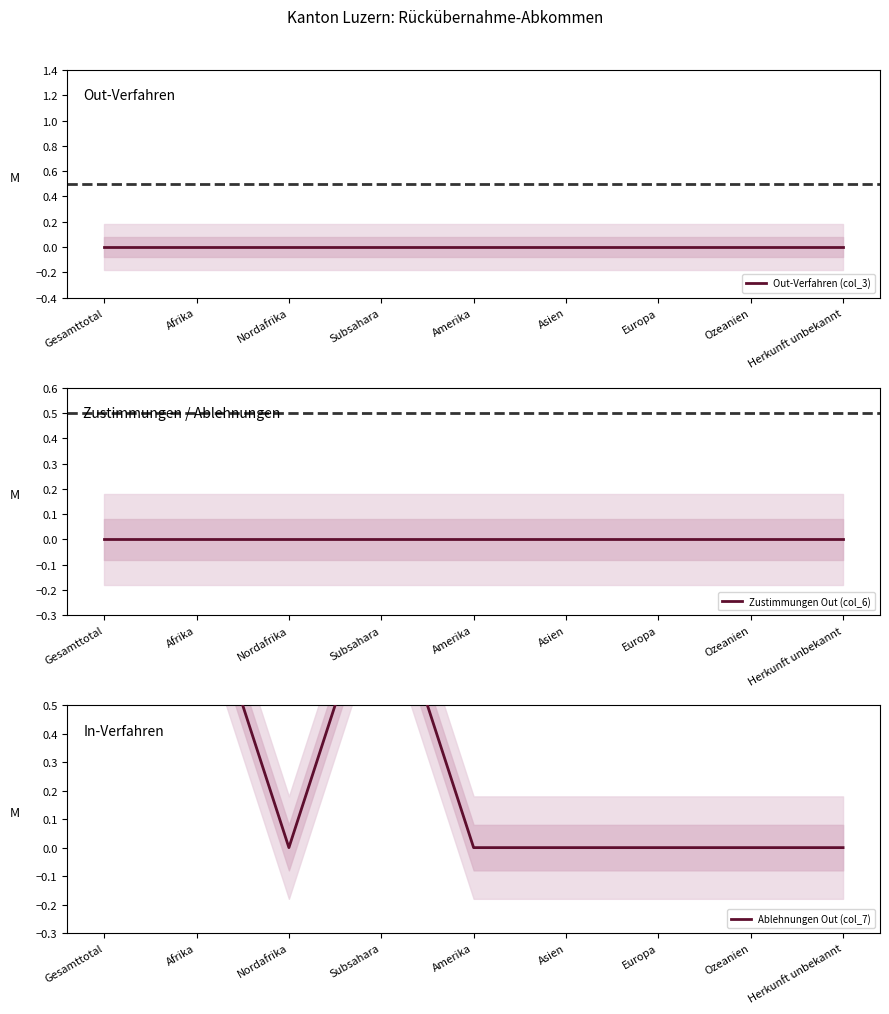

What are all the series names shown in the legend?

Out-Verfahren (col_3), Zustimmungen Out (col_6), Ablehnungen Out (col_7)